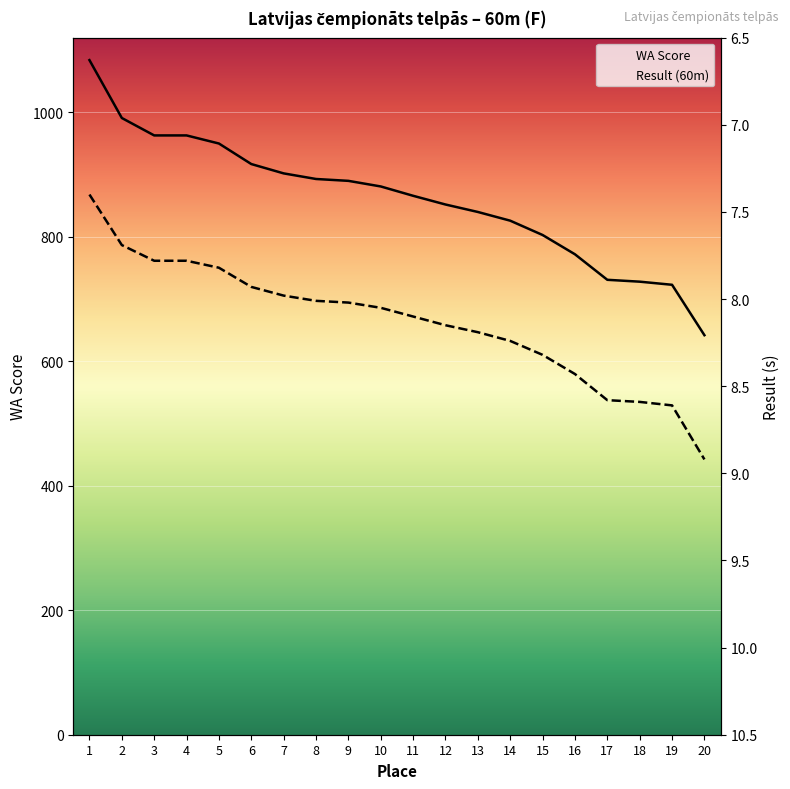

How many lines are shown in the chart?

2